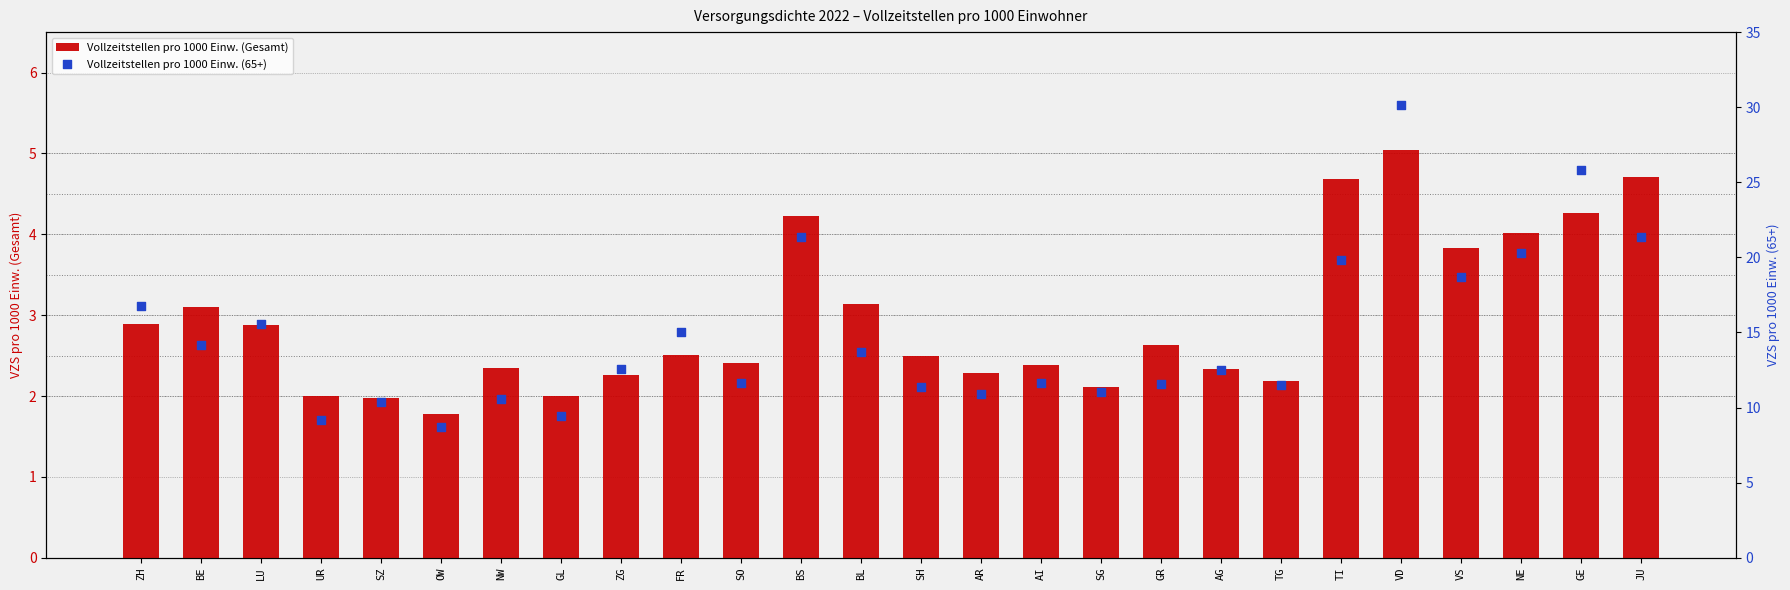

What is the total value across all series at BL?

16.9